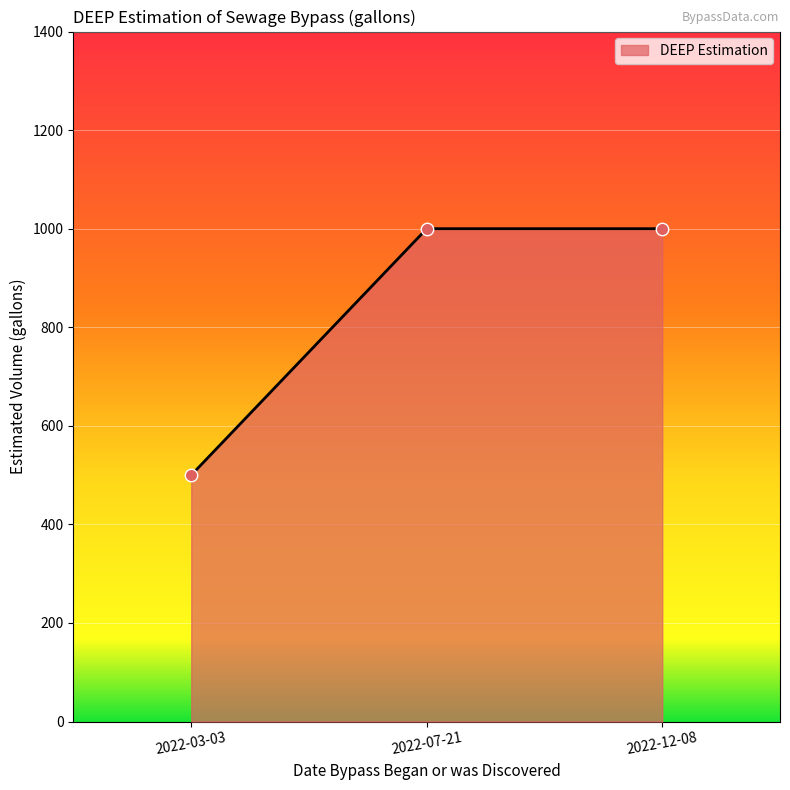

Which has a higher value, 2022-07-21 or 2022-03-03?

2022-07-21